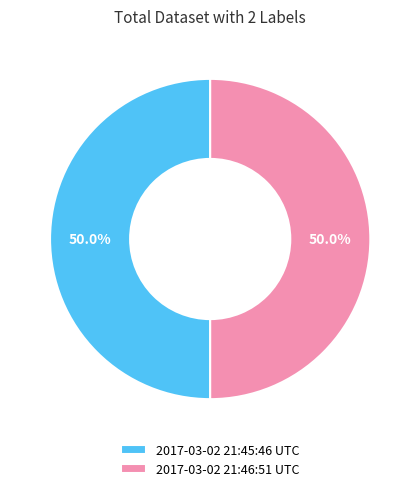

How many segments does this pie chart have?

2